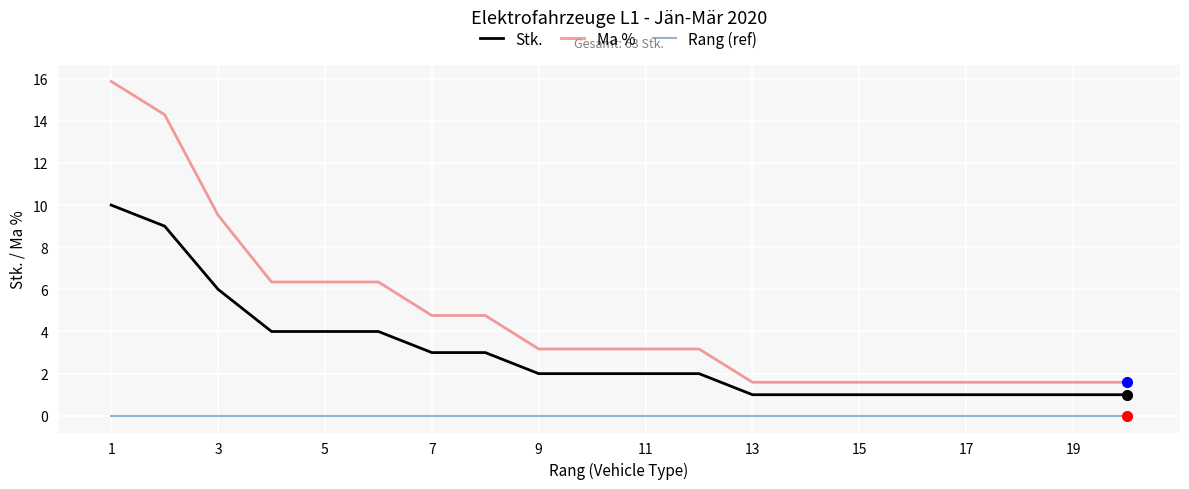

True or false: Stk. and Rang (ref) cross at least once.

False